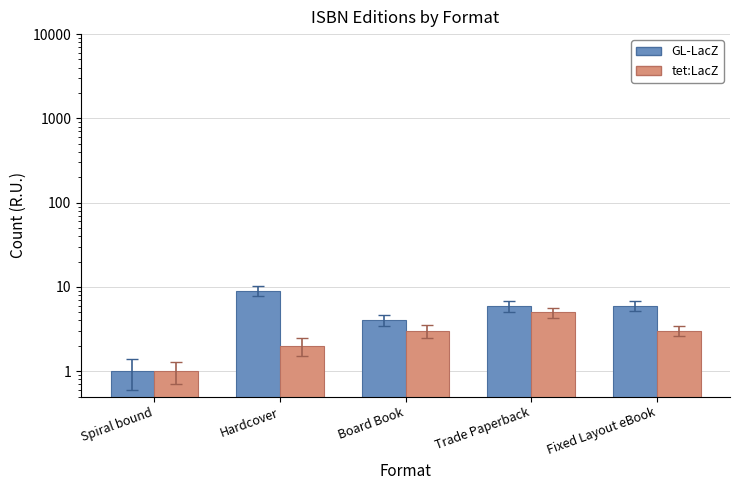

At which label does tet:LacZ first exceed 3?

Trade Paperback